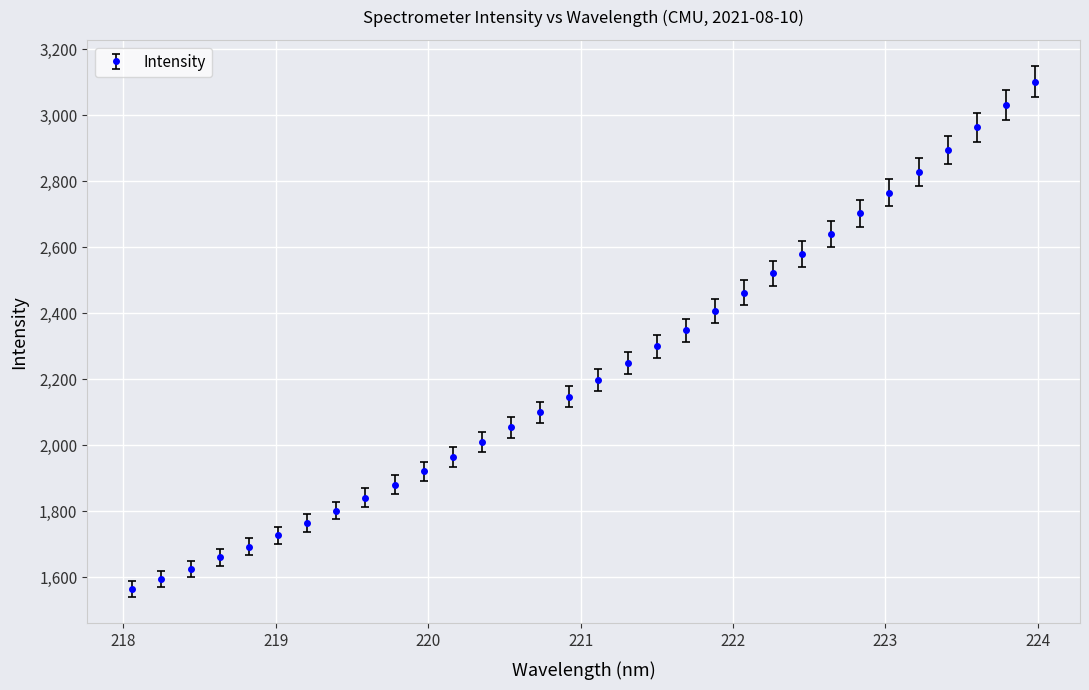

True or false: the data has more than 2 interior local peaks.

False